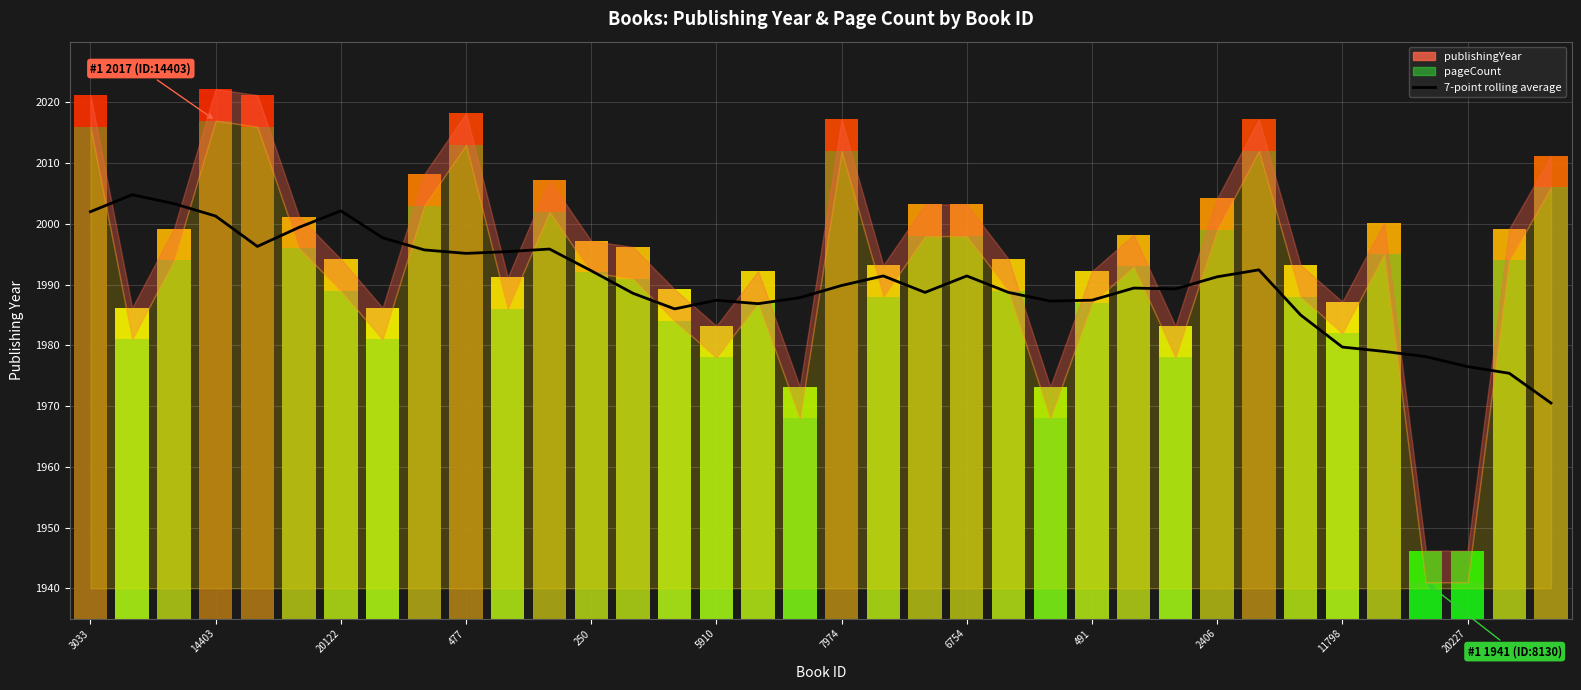

Where is the data nearest to the value 1987?

16